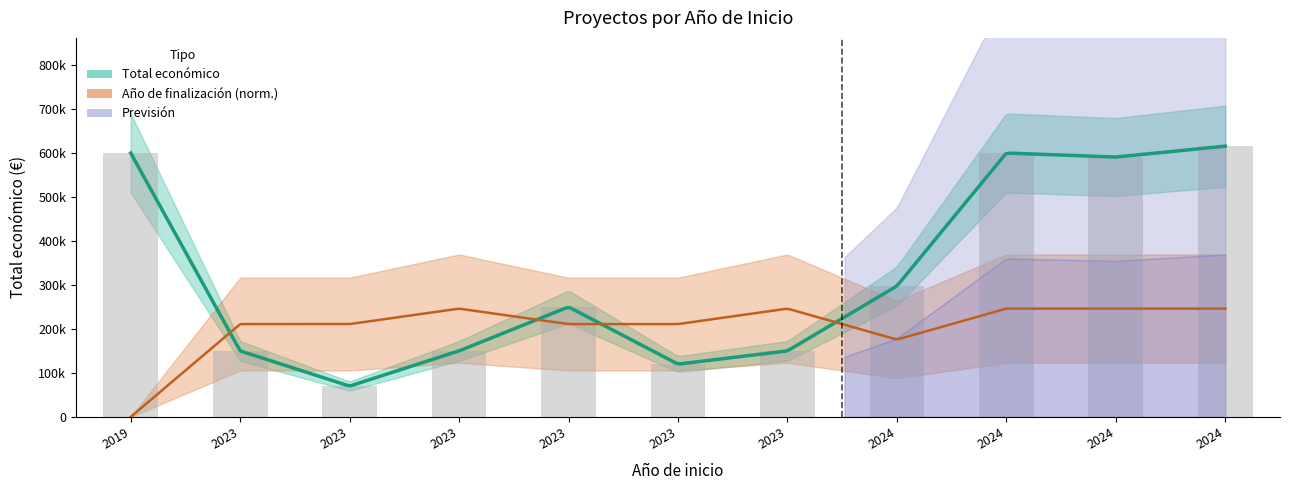

Where does the data first go above 250000?

2019